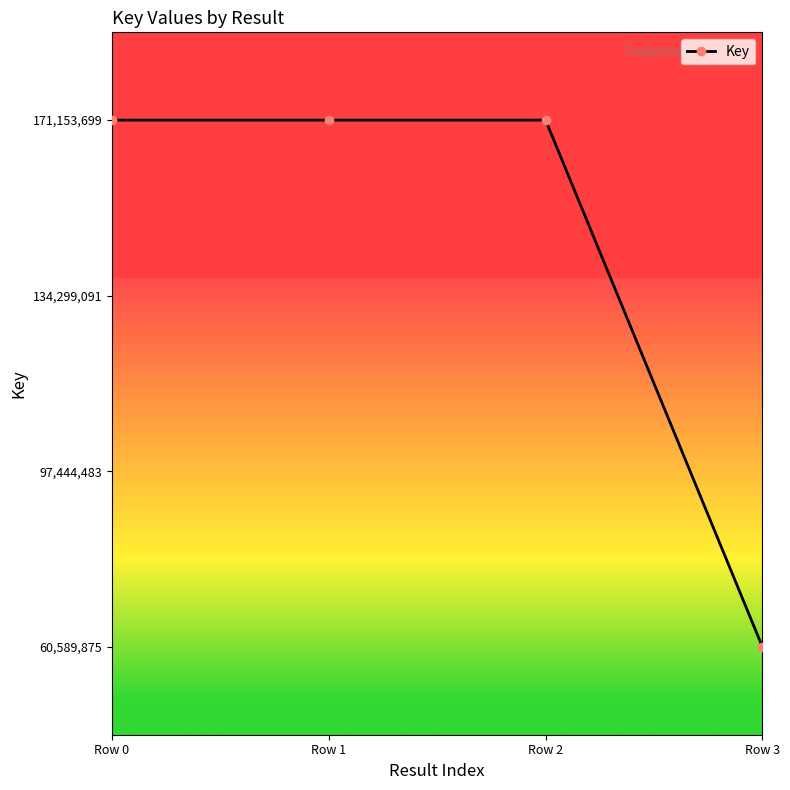

Does the chart have visible grid lines?

No